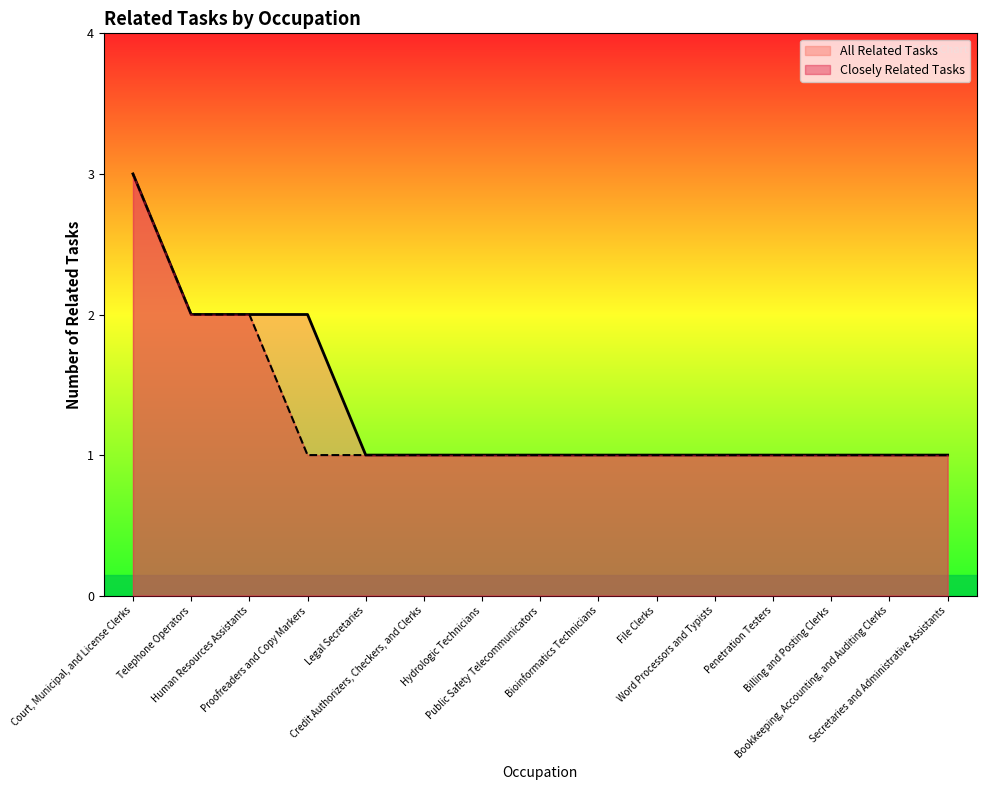

Reading left to right, transcribe all the data shown in this chart.

3	2	2	2	1	1	1	1	1	1	1	1	1	1	1